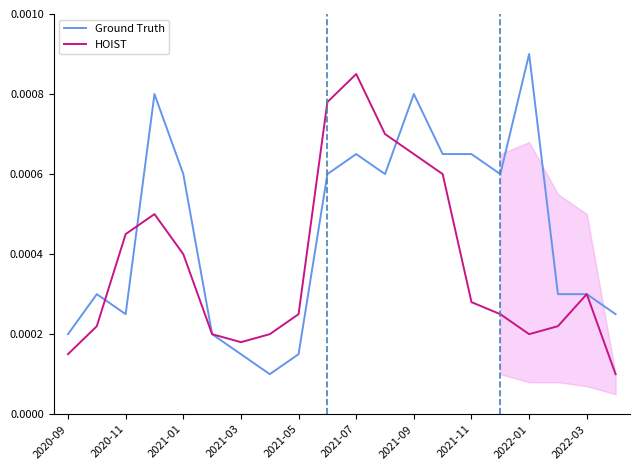

The Ground Truth series shows 0.0 at 2021-11. True or false?

False